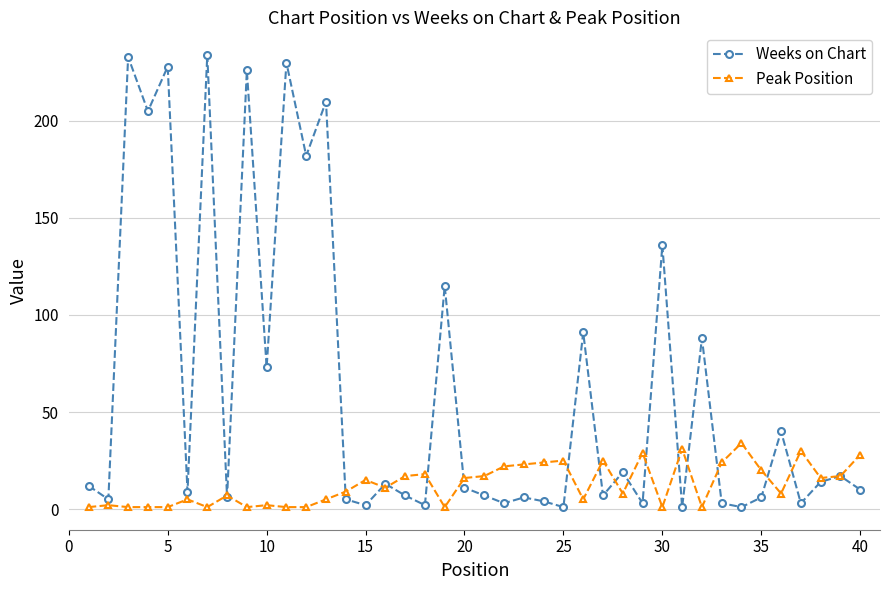

Which series has the largest range (max minus min)?

Weeks on Chart